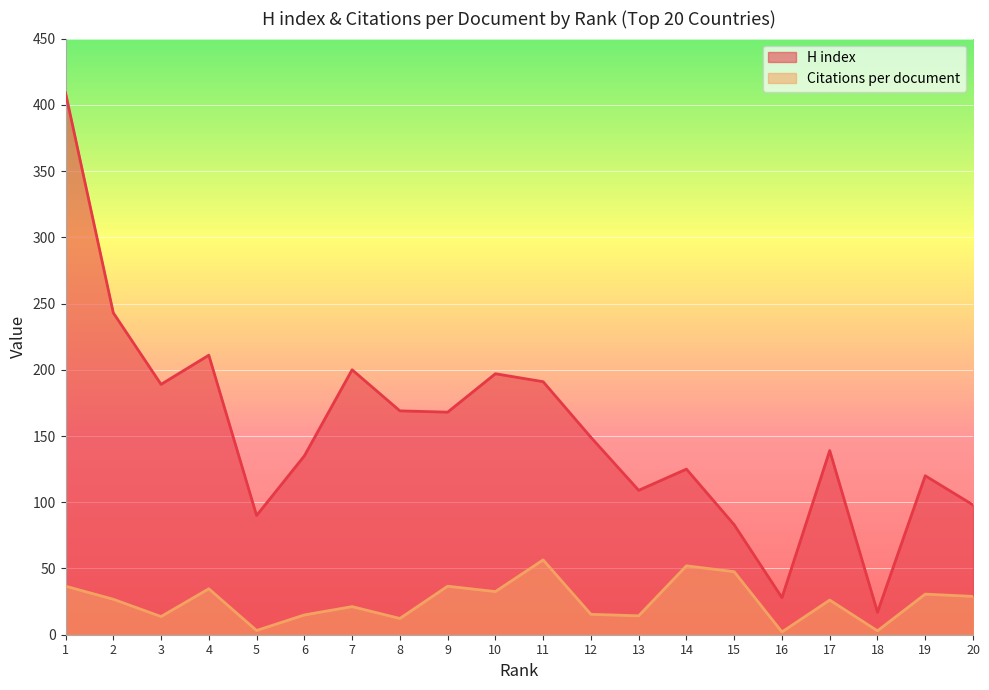

List the labels in order of Citations per document value, largest first.

11, 14, 15, 1, 9, 4, 10, 19, 20, 2, 17, 7, 12, 6, 13, 3, 8, 5, 18, 16